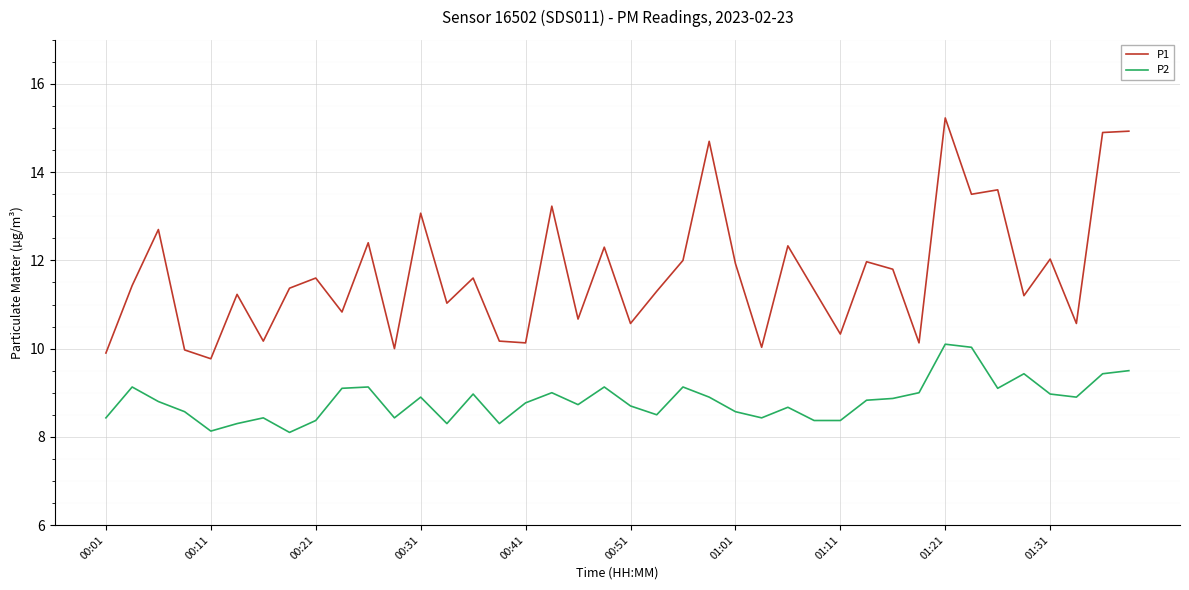

What is the difference between the maximum and minimum values in the P1 series?

5.5